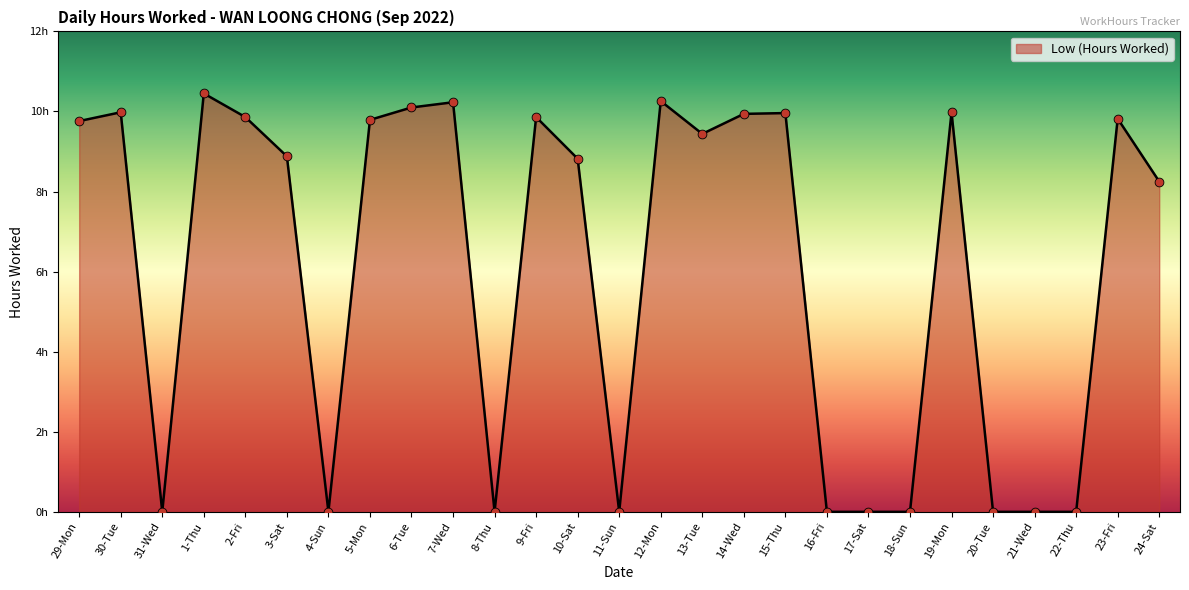

Approximately how many times larger is the value at 19-Mon compared to 30-Tue?

1.0